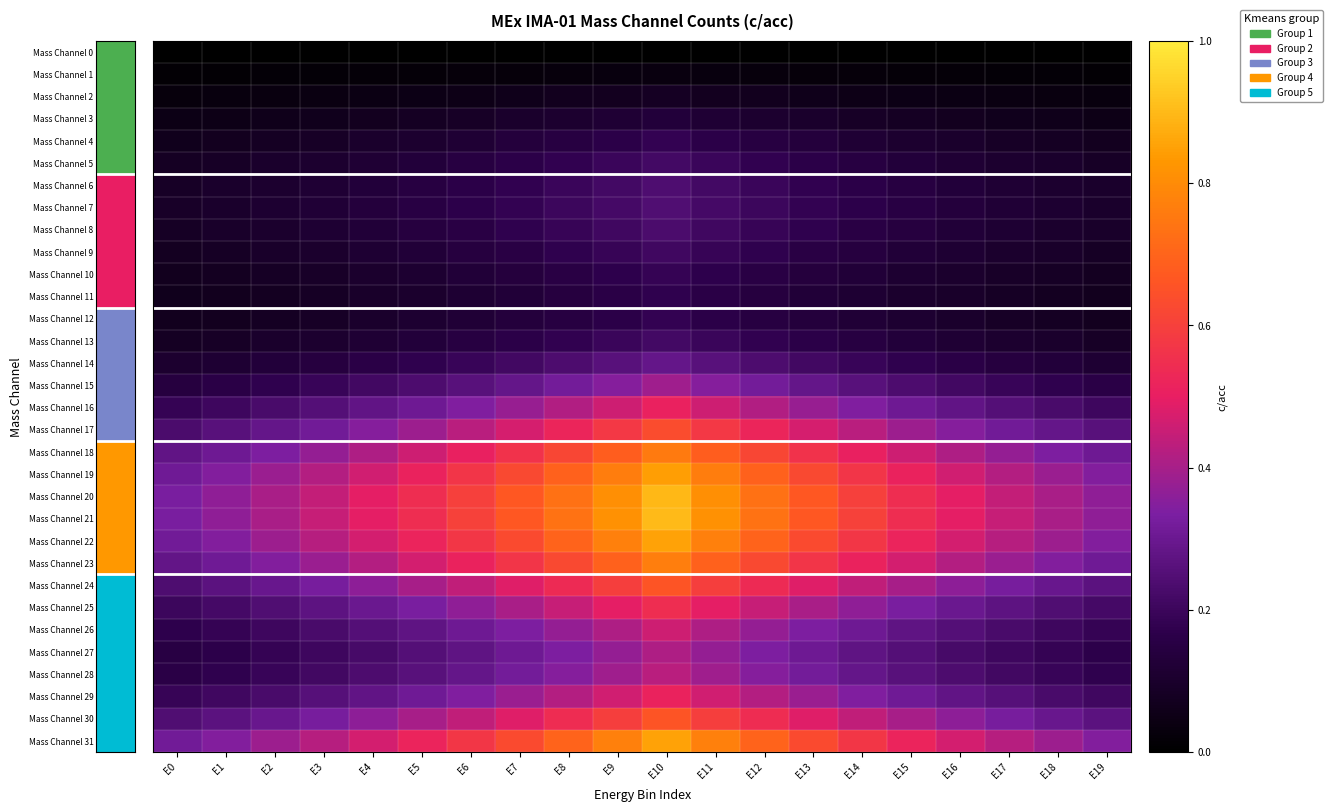

At which category is the sum across all series the highest?

E10